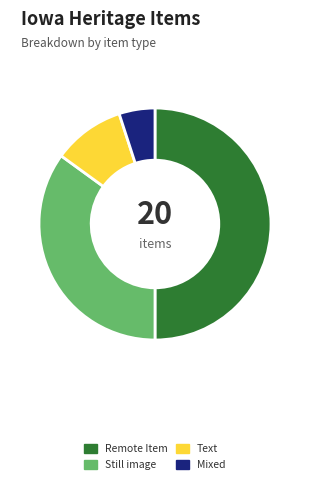

What is the ratio of the value at Text to the value at Mixed?

2.0